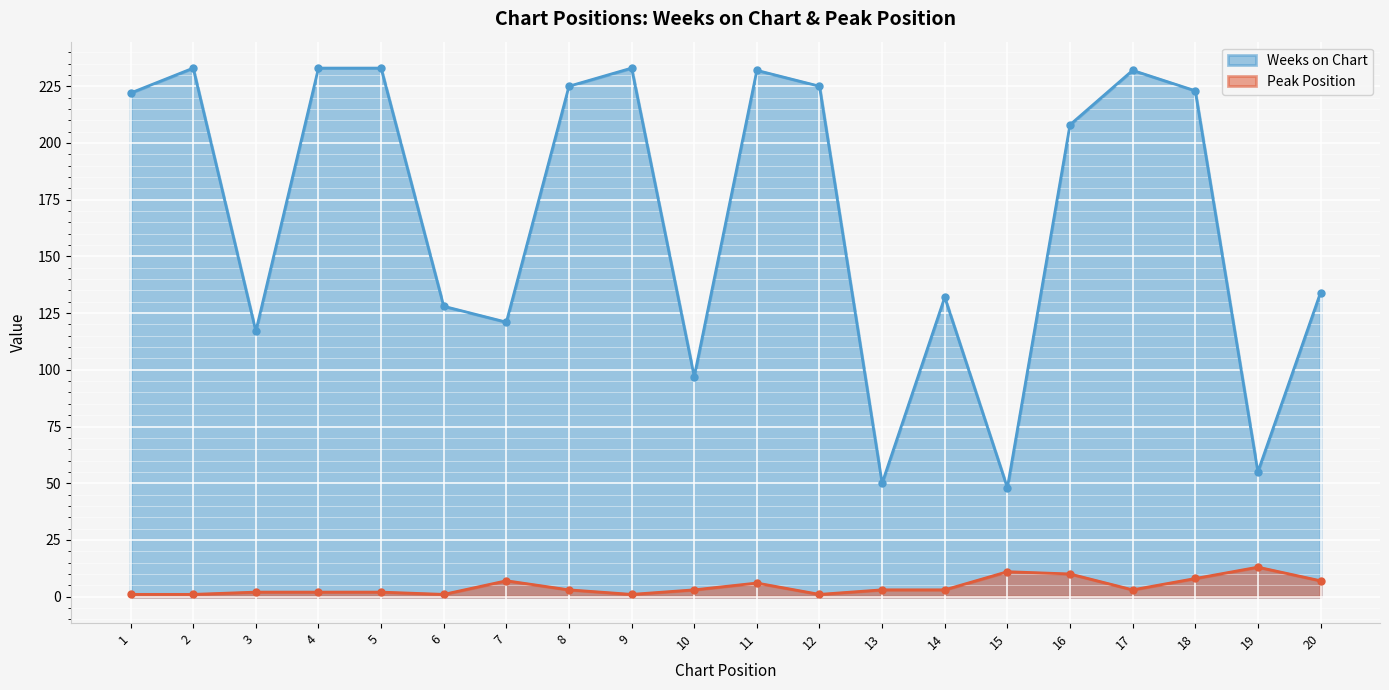

What is the value of the Weeks on Chart point at the 14th from the left?

132